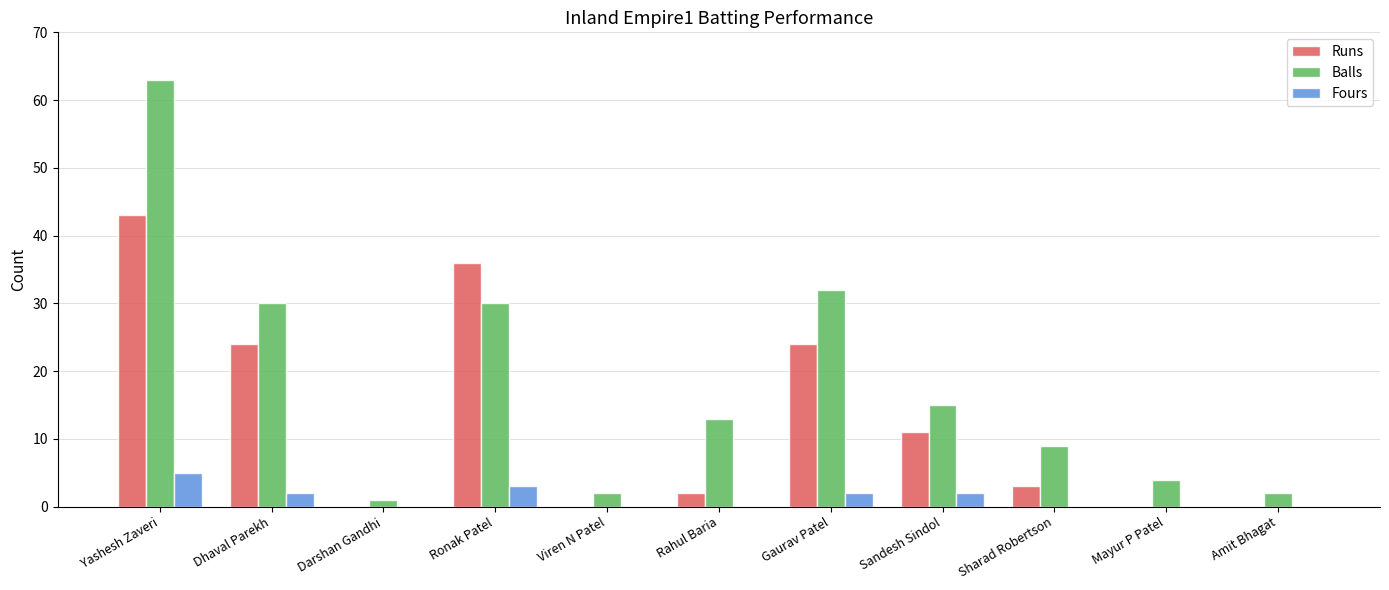

Which series changed the most between Dhaval Parekh and Ronak Patel?

Runs